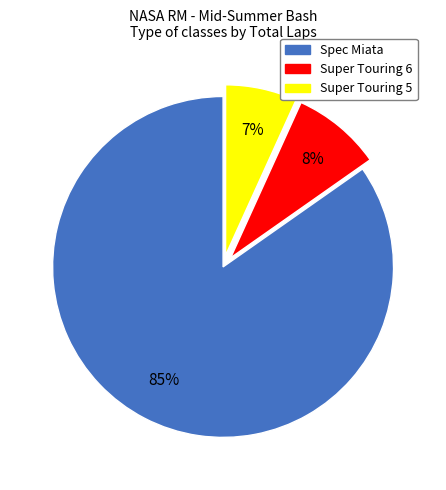

To the nearest percent, what percentage of the pie is Super Touring 5?

7%